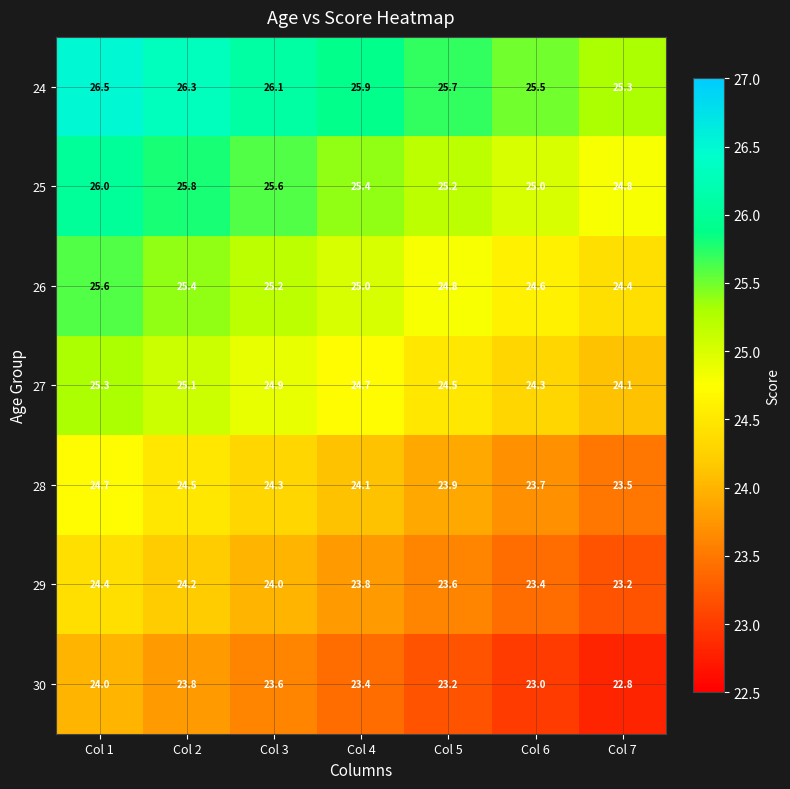

What is the difference between the second highest and minimum values in the 30 series?

1.0